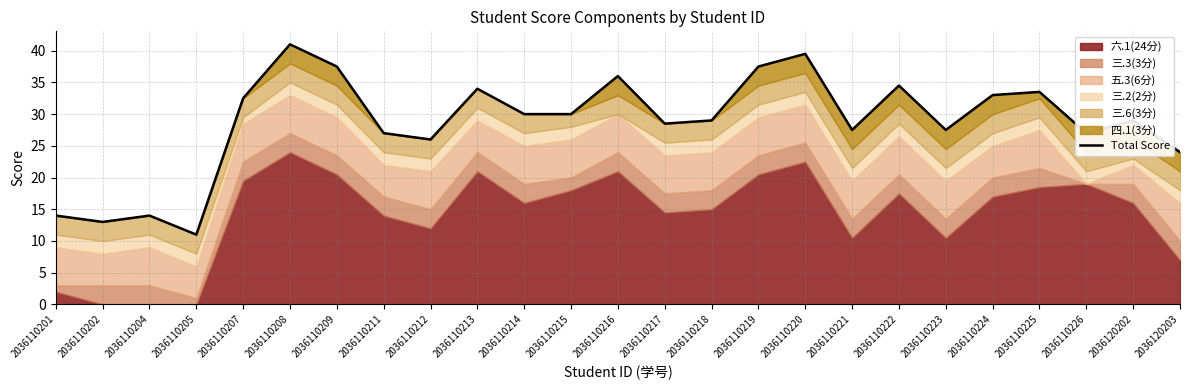

Between 2036110212 and 2036110223, which is larger?

2036110223